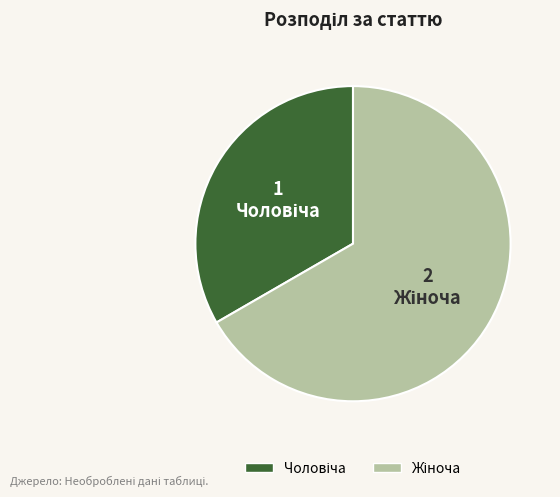

Is there any slice that represents more than half of the pie?

Yes